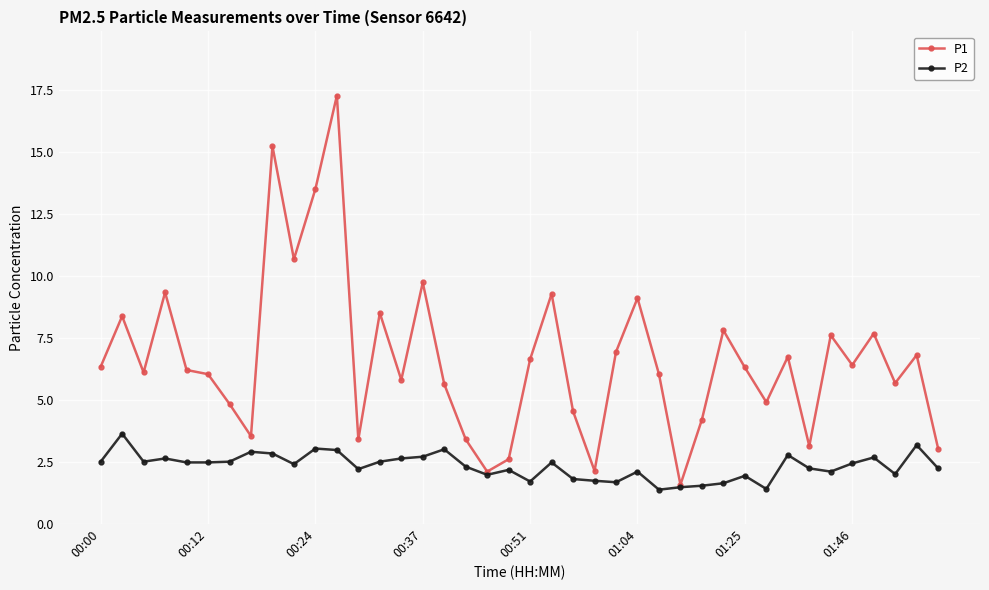

How many interior local peaks does the P1 series have?

13